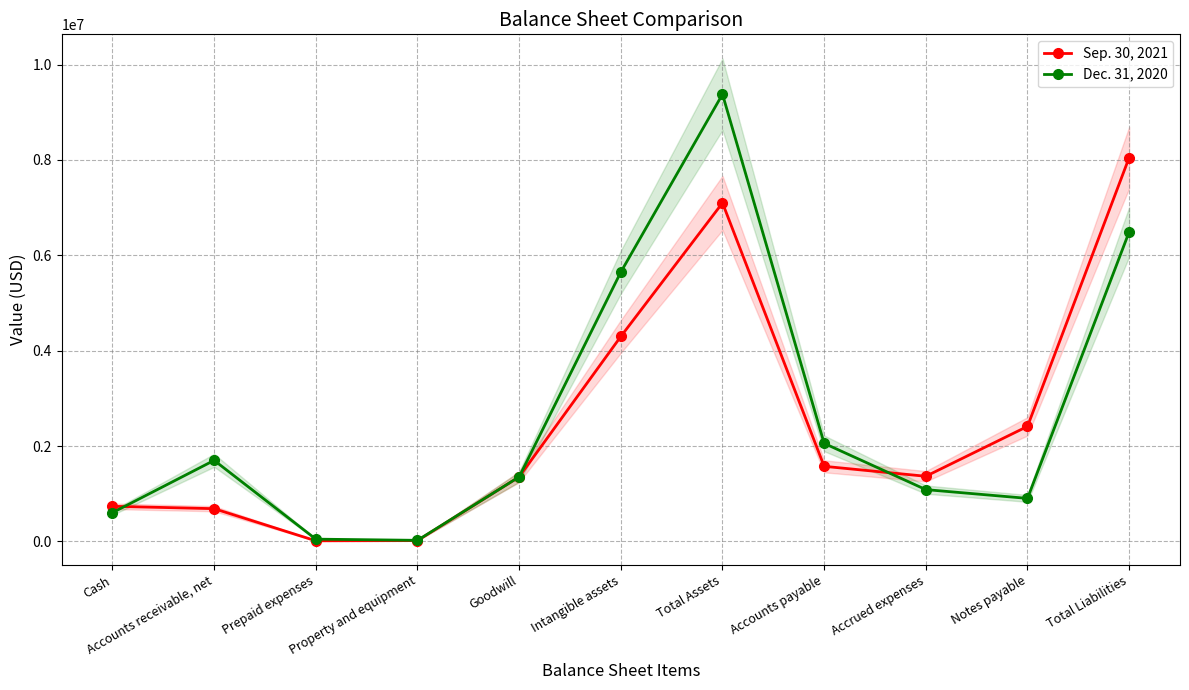

Rank the series by their average value, from lowest to highest.

Sep. 30, 2021, Dec. 31, 2020